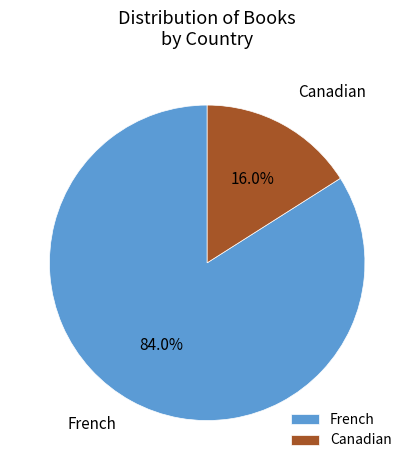

Which slice is the largest?

French